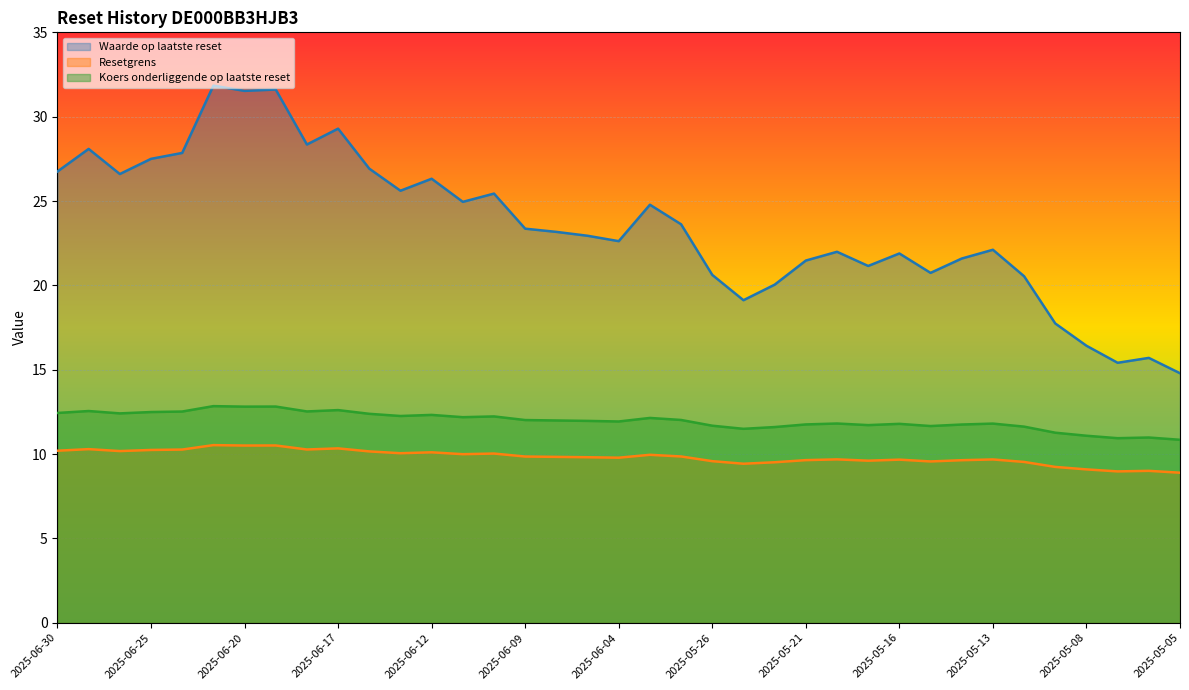

What is the difference between the Resetgrens values at 2025-05-19 and 2025-06-24?

0.7